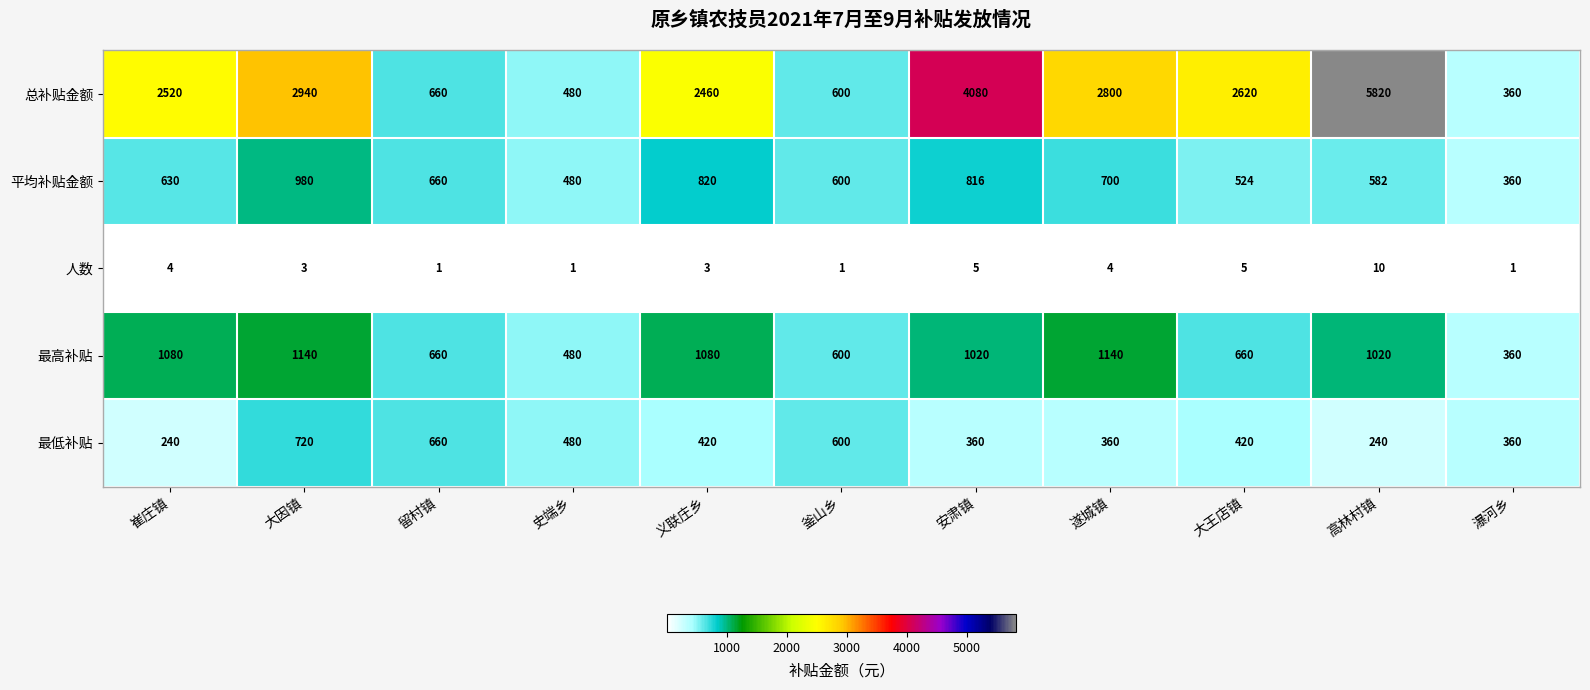

Rank the series by their maximum value, from highest to lowest.

总补贴金额, 最高补贴, 平均补贴金额, 最低补贴, 人数